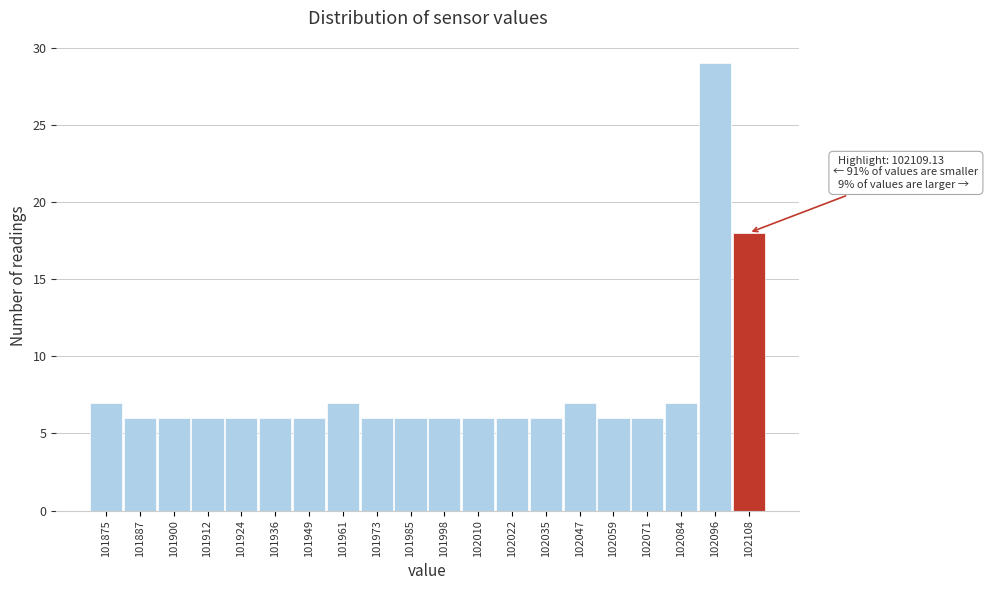

Reading left to right, list all the values displayed in this chart.

7	6	6	6	6	6	6	7	6	6	6	6	6	6	7	6	6	7	29	18